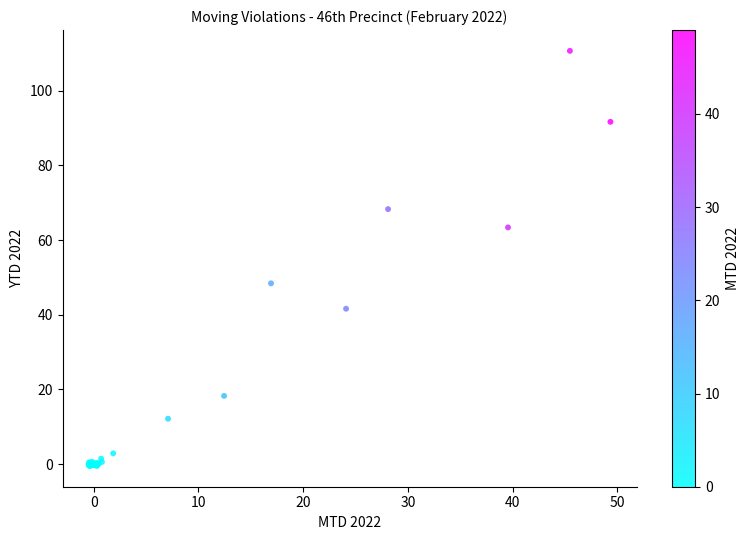

What Y value in the scatter plot is closest to 55?

48.4